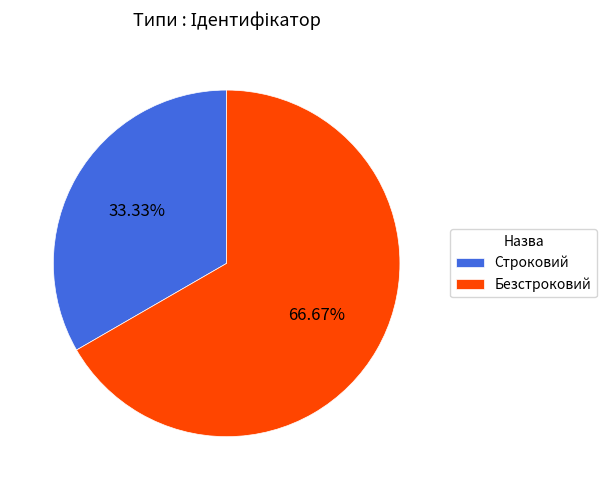

Is the sum of Безстроковий and Строковий greater than half?

Yes